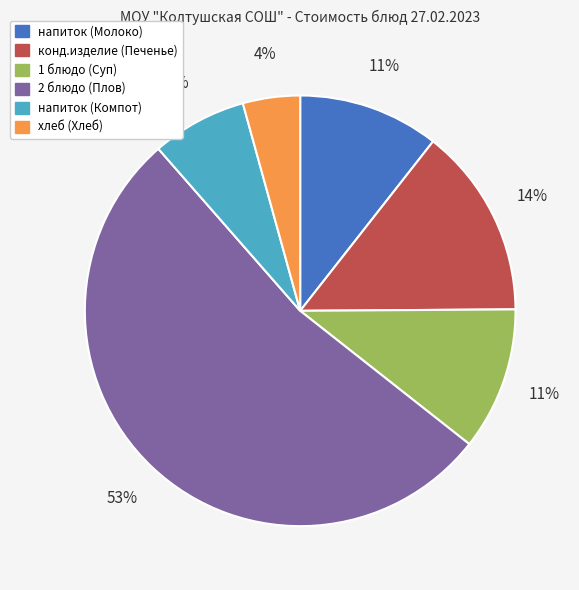

Count the number of slices in the pie.

6